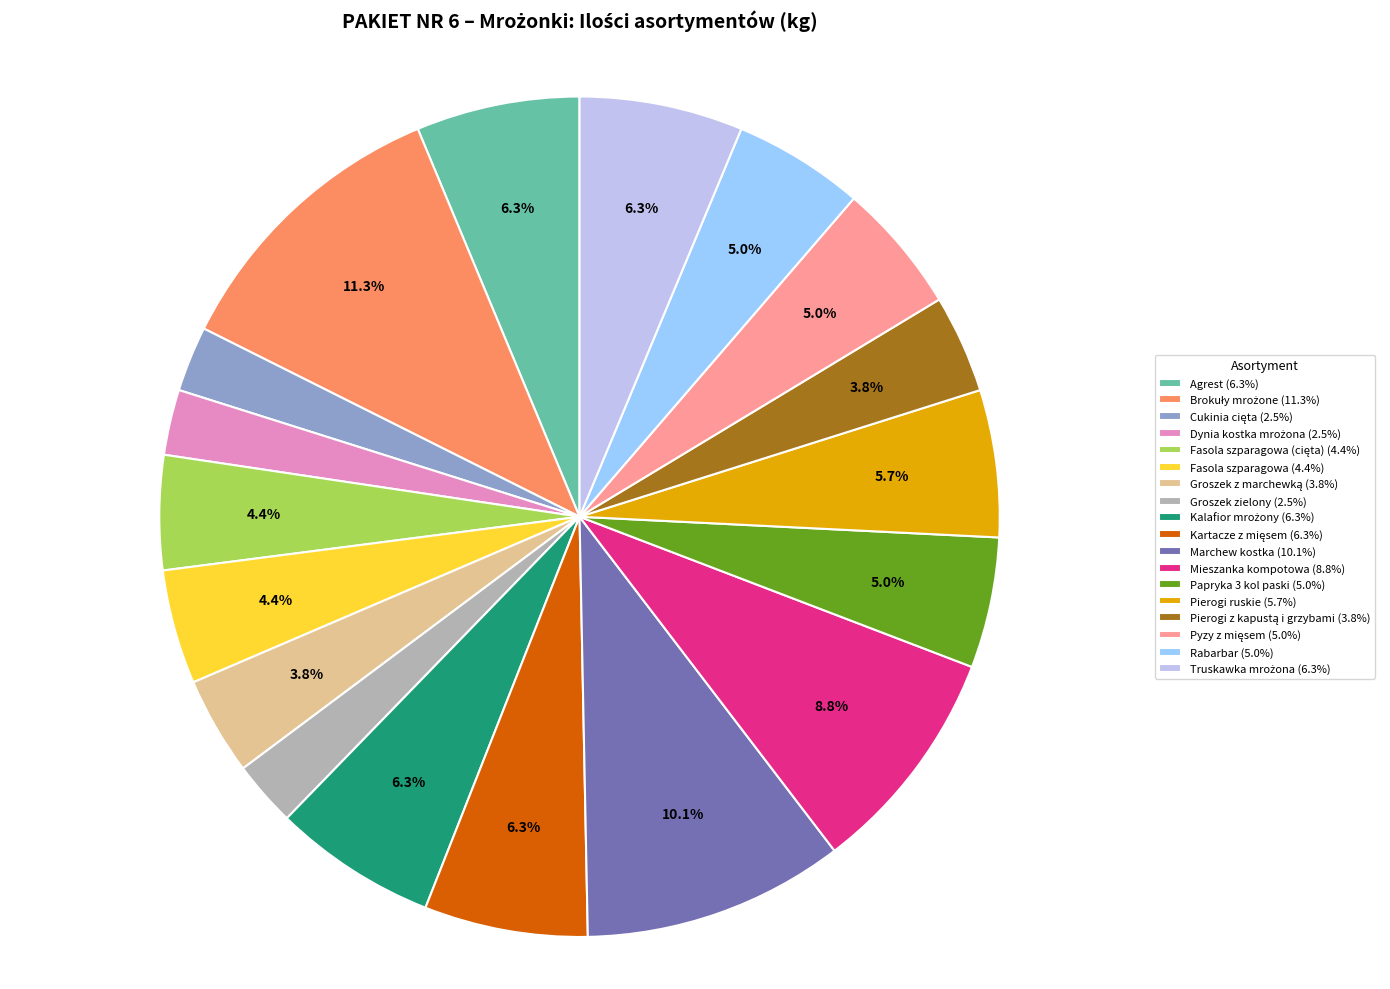

Is there a majority slice in this chart?

No